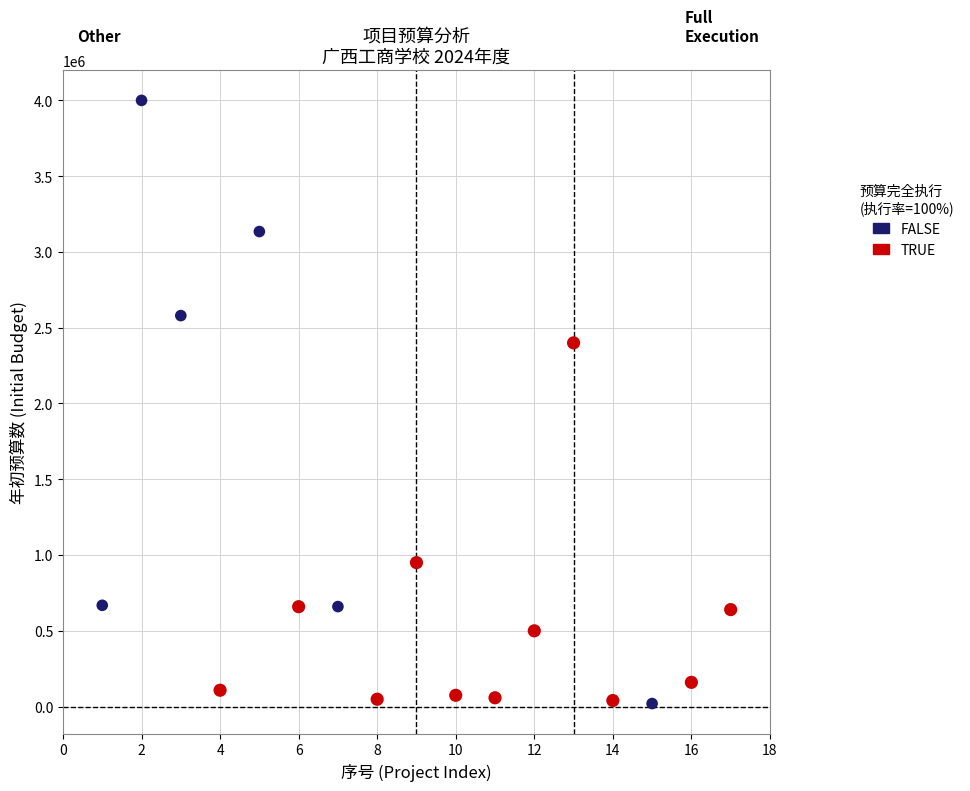

Which series has the largest Y range (max minus min)?

FALSE